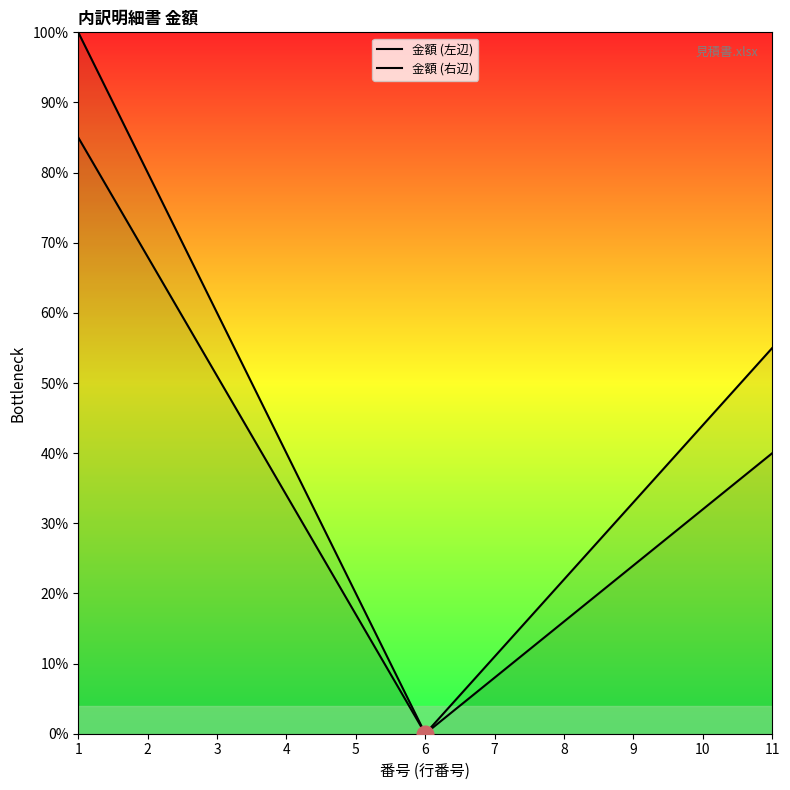

Reading left to right, extract all data points from this chart.

金額 (左辺): 100	80	60	40	20	0	11	22	33	44	55
金額 (右辺): 85	68	51	34	17	0	8	16	24	32	40